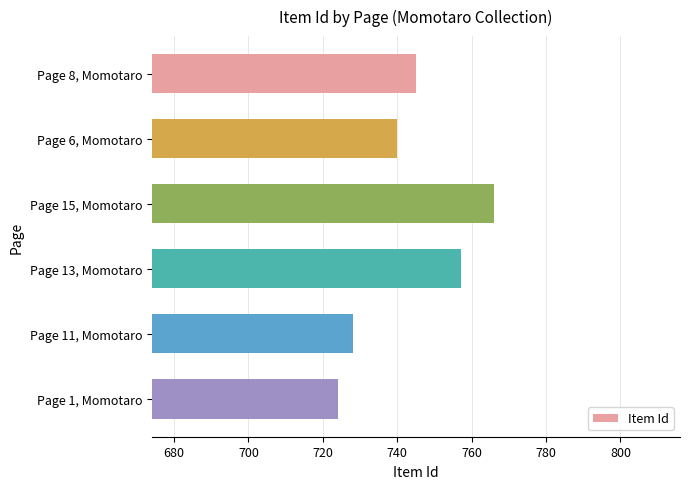

Are the bars horizontal?

Yes